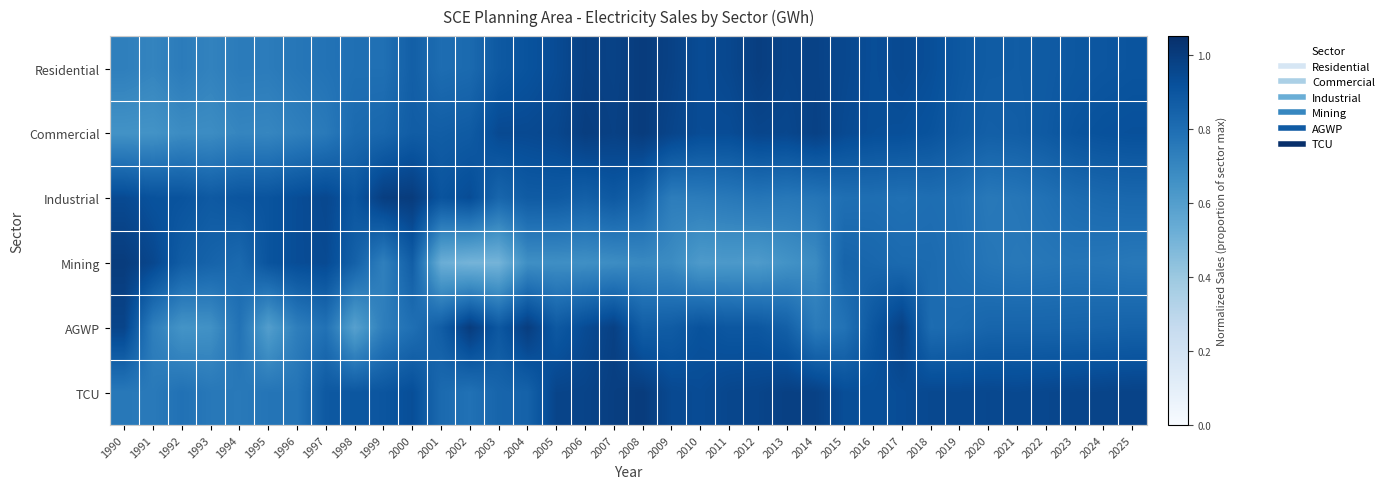

Between 1992 and 2004, which series saw the biggest shift?

AGWP